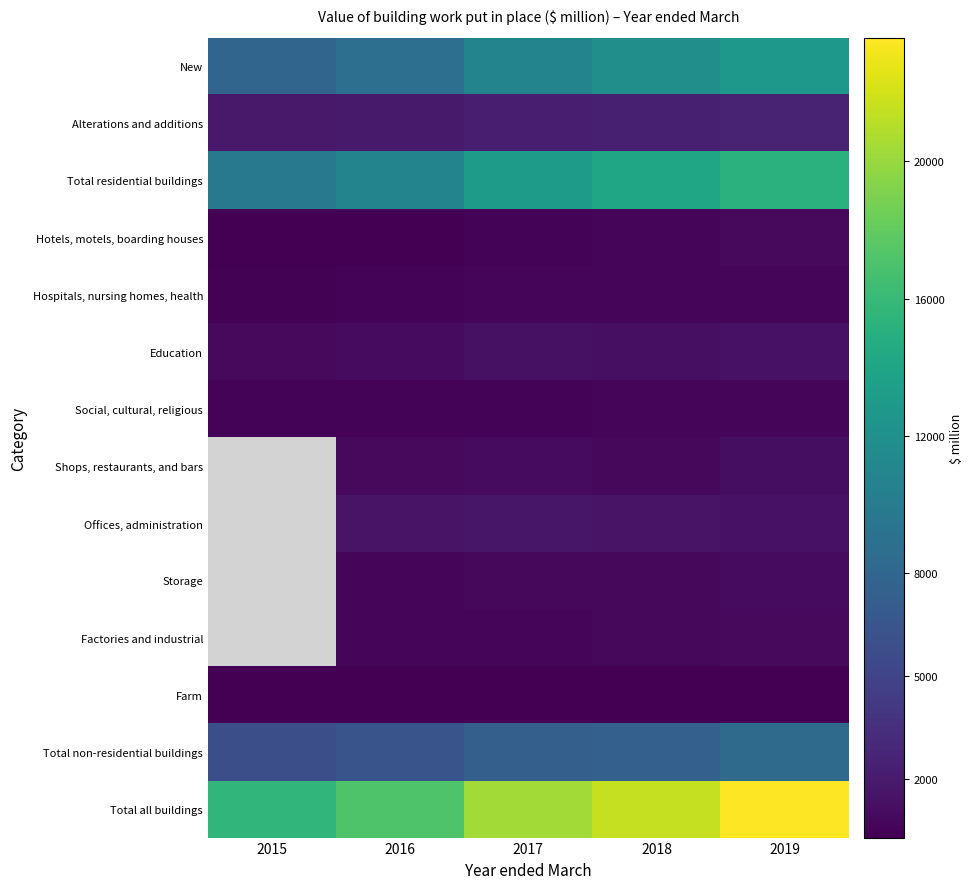

Which series has the largest total across all categories?

Total all buildings